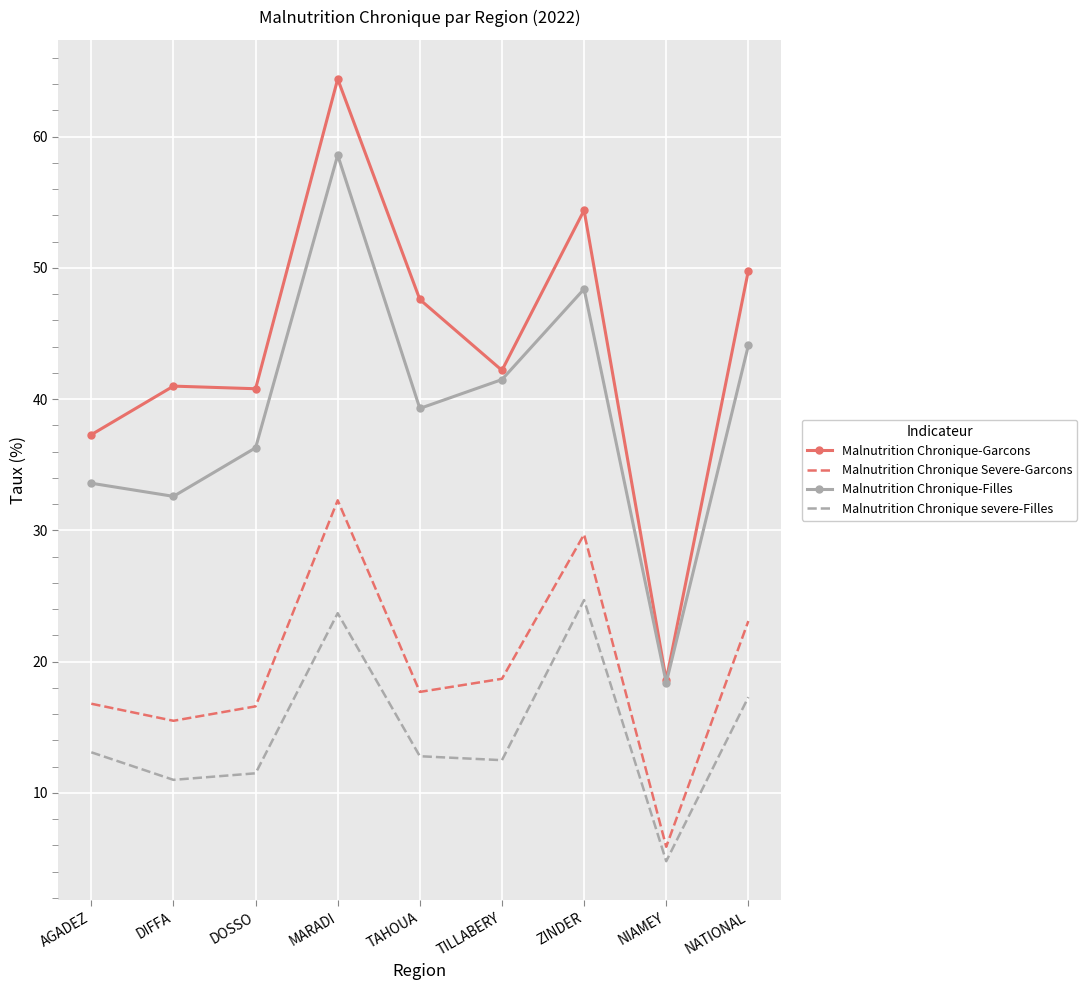

Which category has the highest value across all series?

MARADI